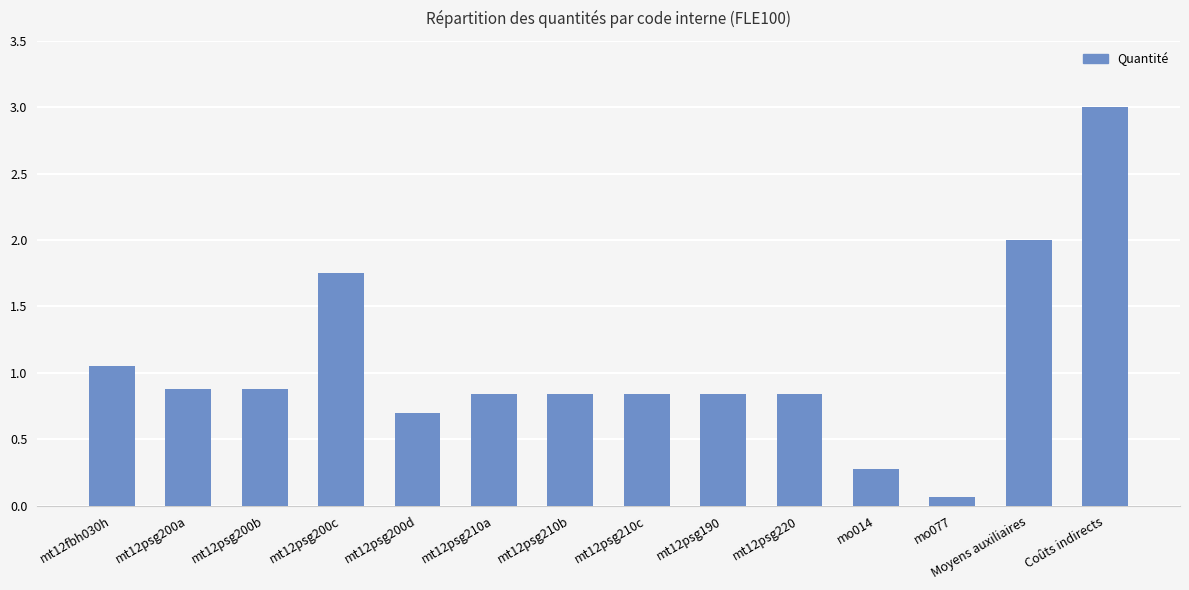

What is the label of the 14th bar from the left?

Coûts indirects